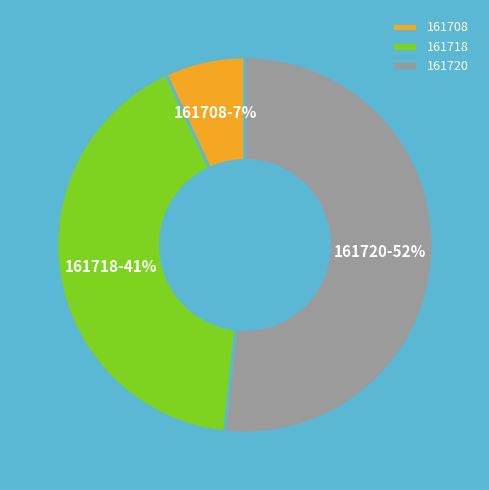

What percentage is the 161718 slice, to the nearest percent?

41%